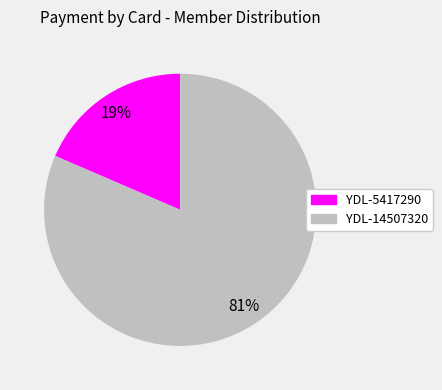

Rank the categories by value from lowest to highest.

YDL-5417290, YDL-14507320